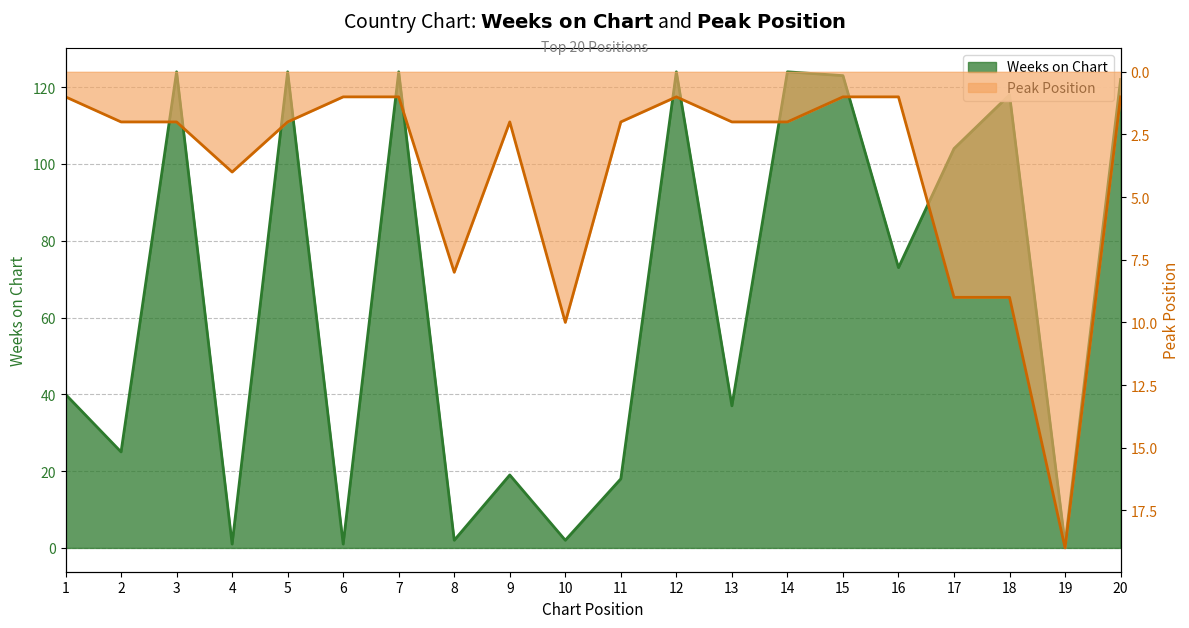

How many categories are shown in the chart?

20